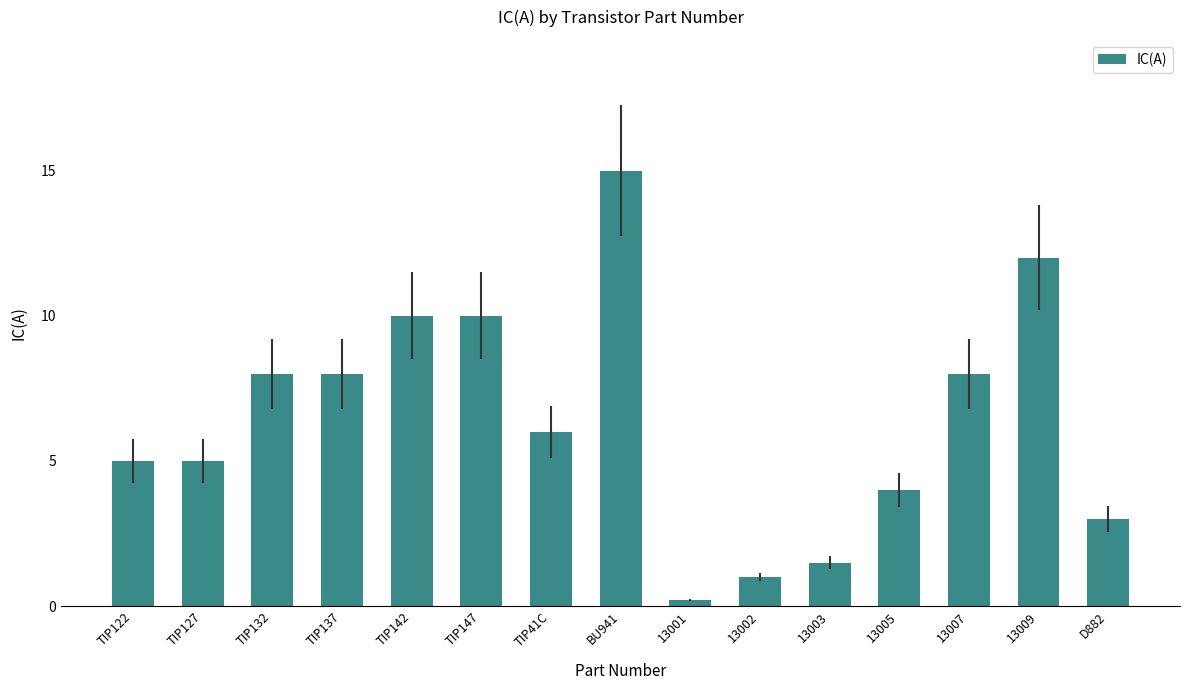

What is the approximate value at TIP137?

8.0